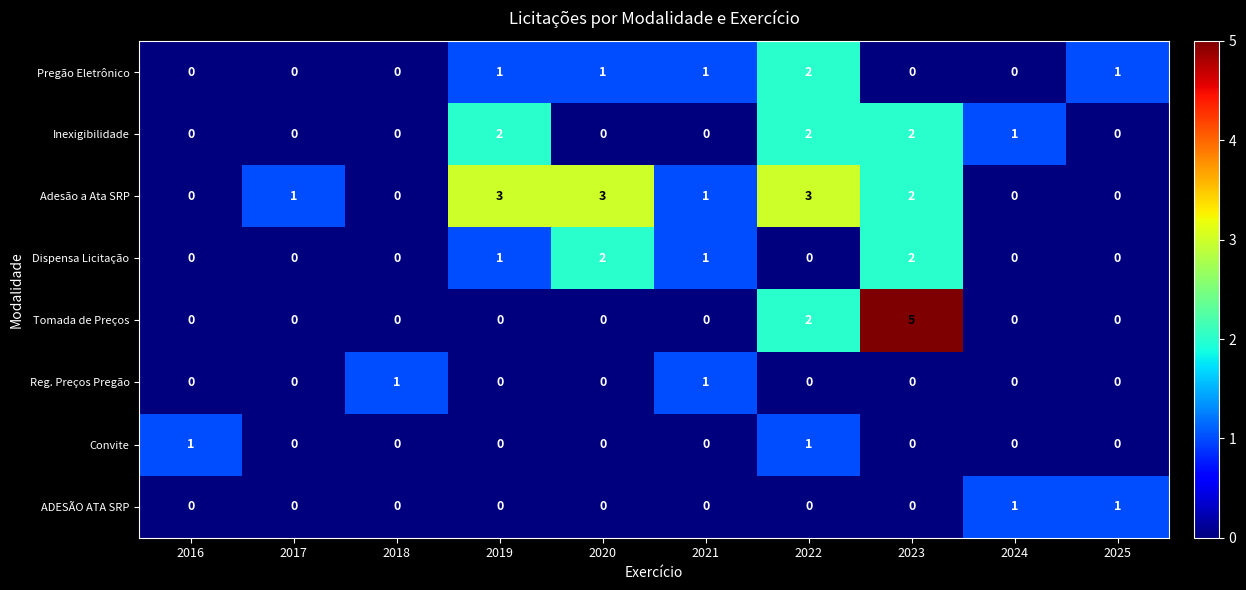

How many Convite values are between 0 and 1?

10